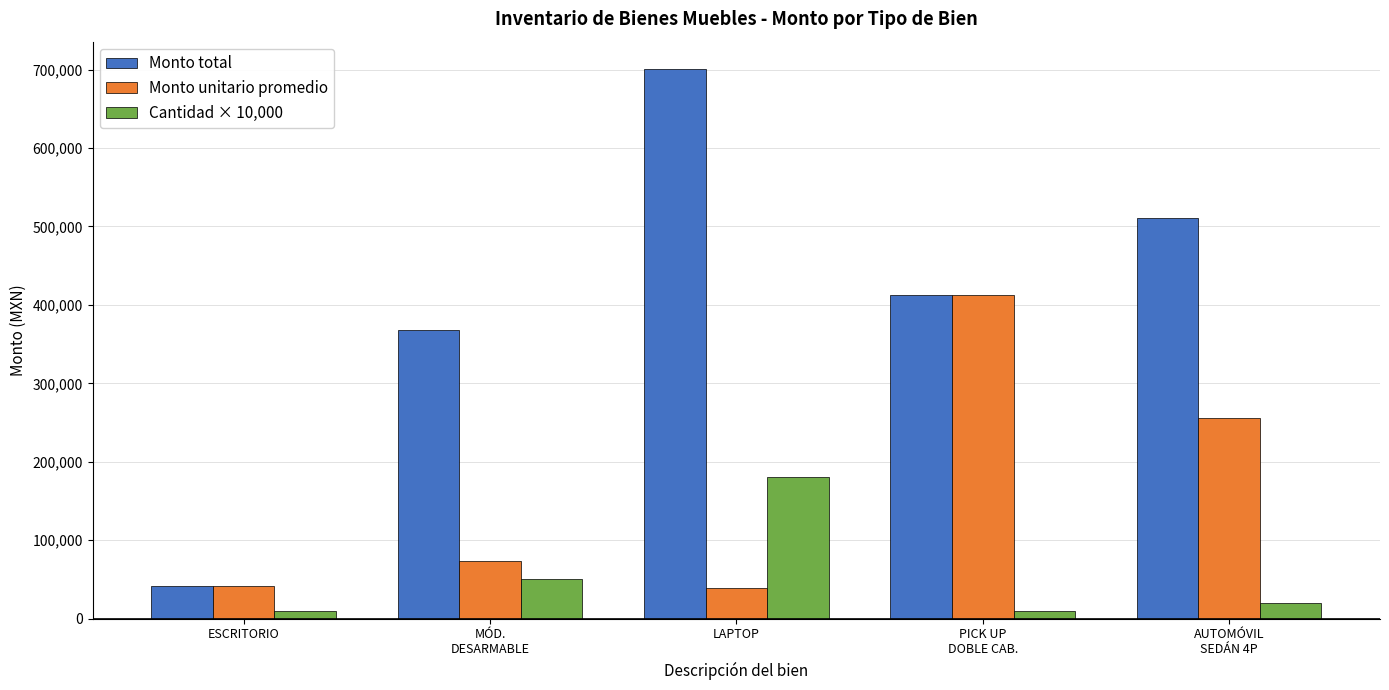

The value of Monto total at PICK UP
DOBLE CAB. is 413266.0. True or false?

True